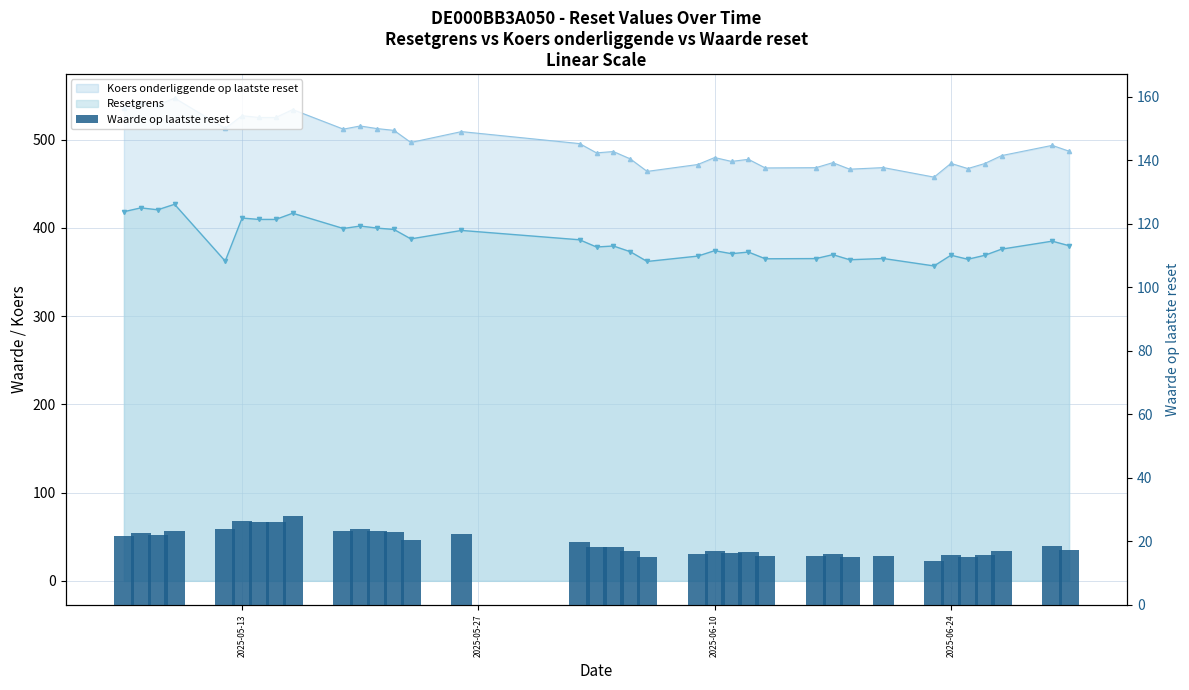

What is the smallest value displayed?

13.9